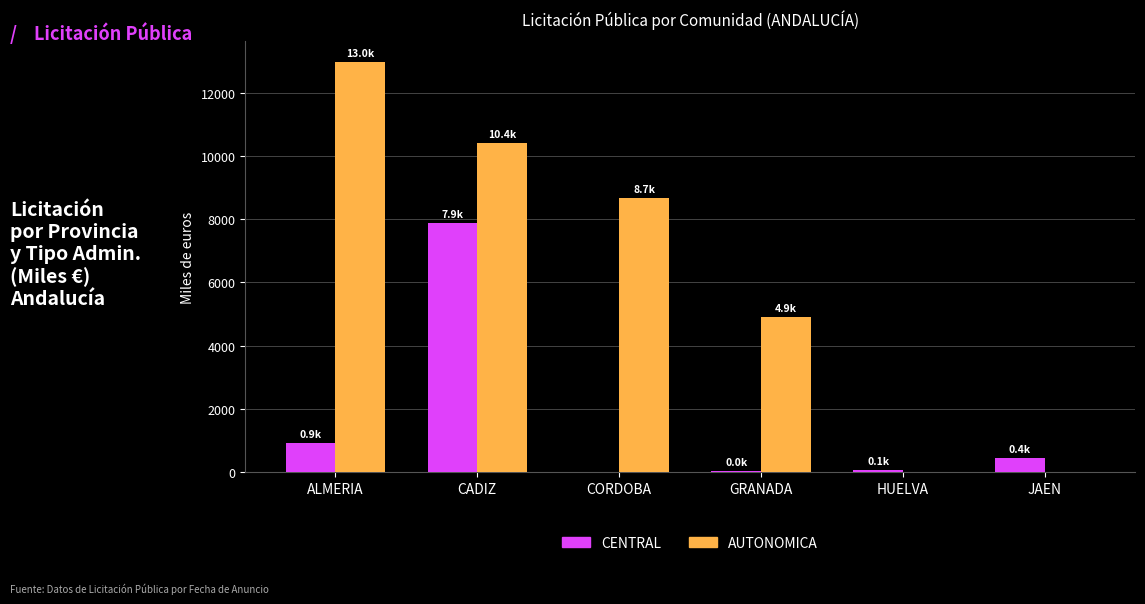

Which series changed the most between CADIZ and GRANADA?

CENTRAL